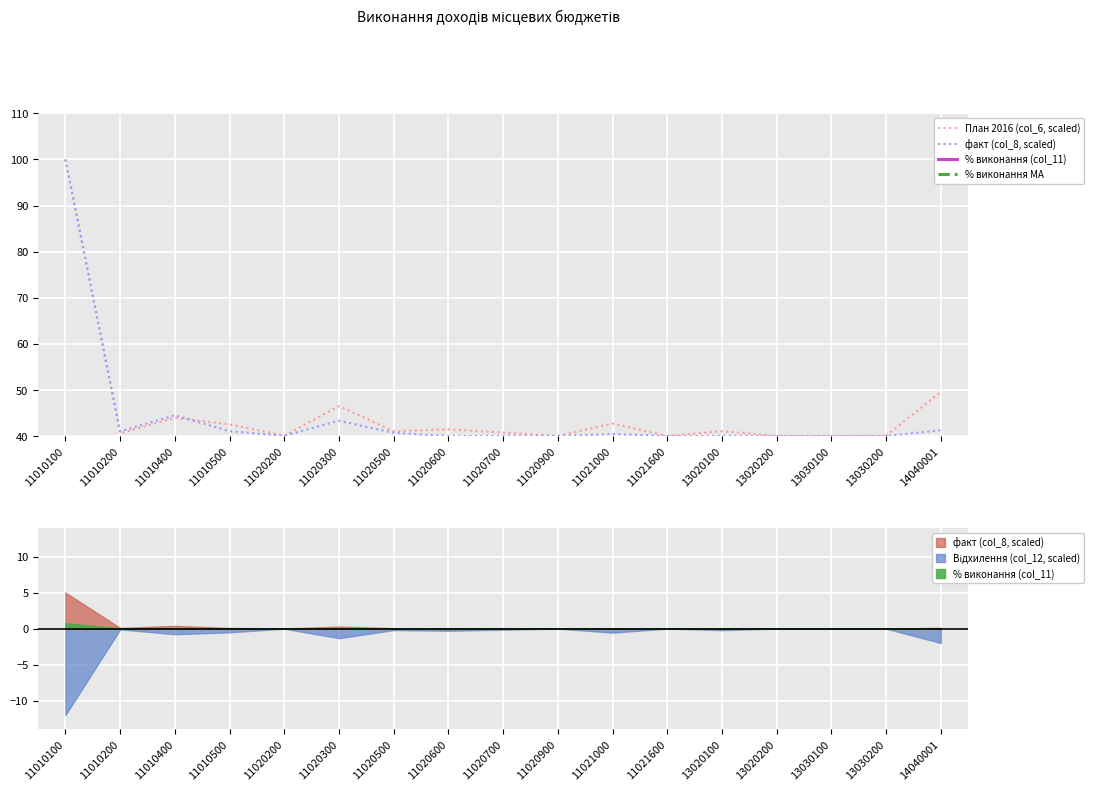

What is the value of the % виконання (col_11) point at the 4th from the left?

2.0